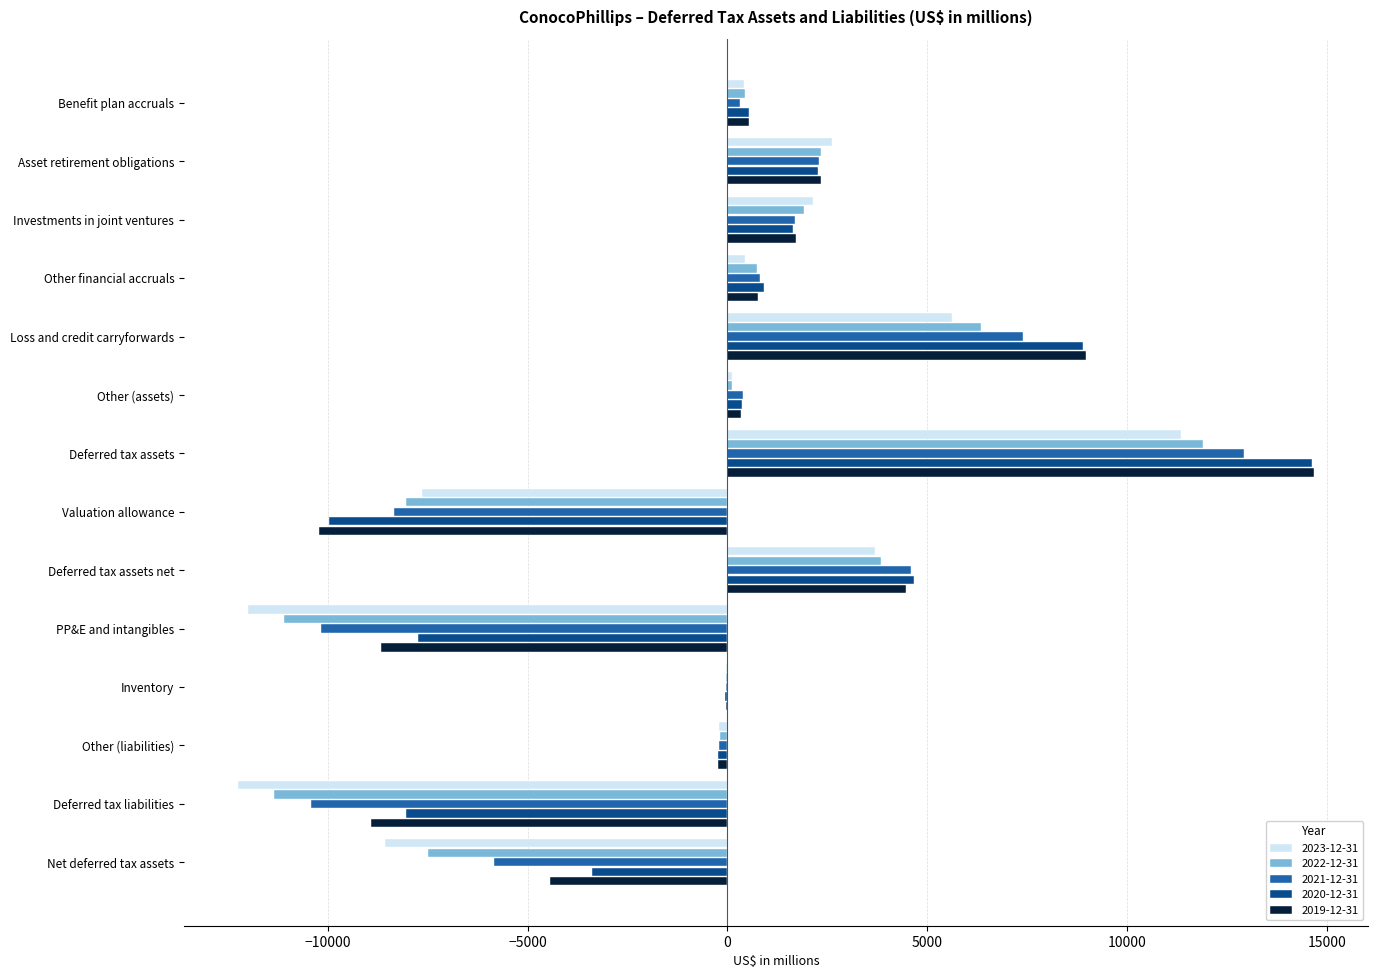

True or false: 2023-12-31 has a value of 3696 at Deferred tax assets net.

True